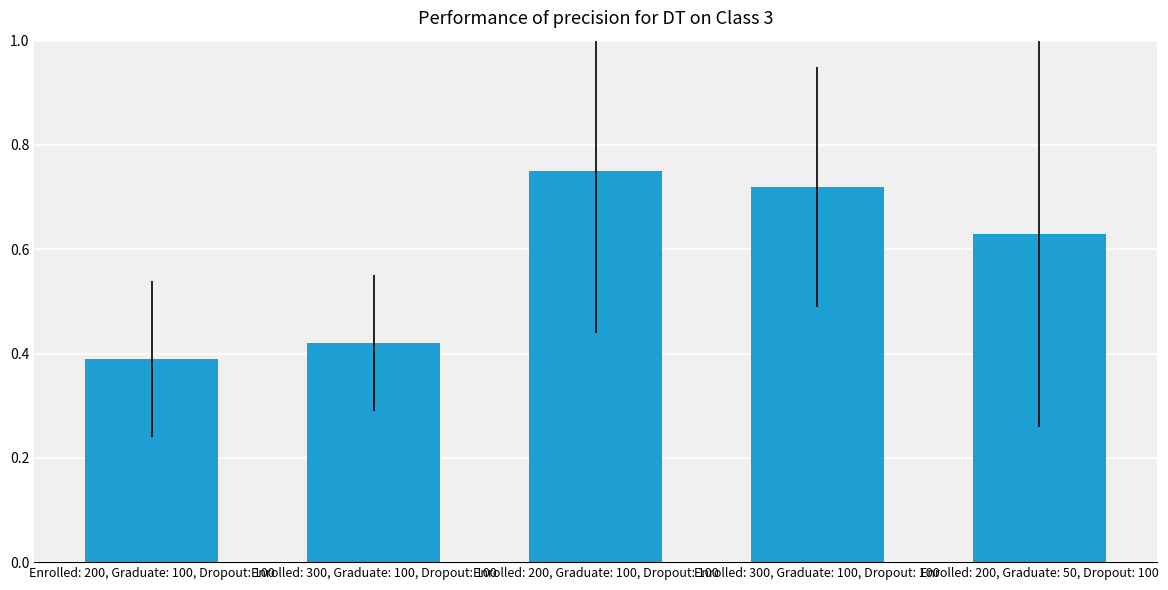

What is the label of the 2nd bar from the right?

Enrolled: 300, Graduate: 100, Dropout: 100